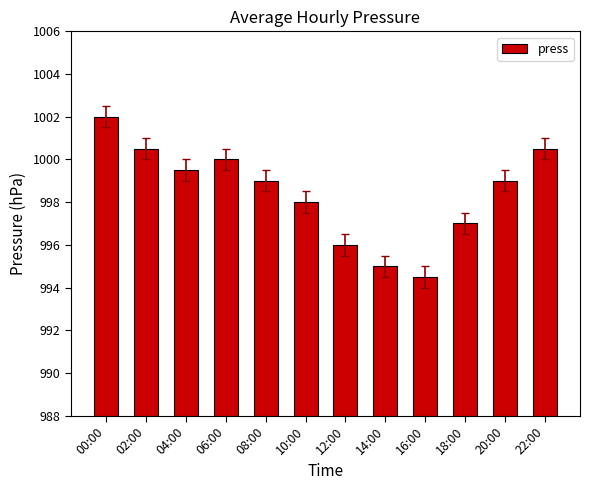

Approximately how many times larger is the value at 22:00 compared to 04:00?

1.0